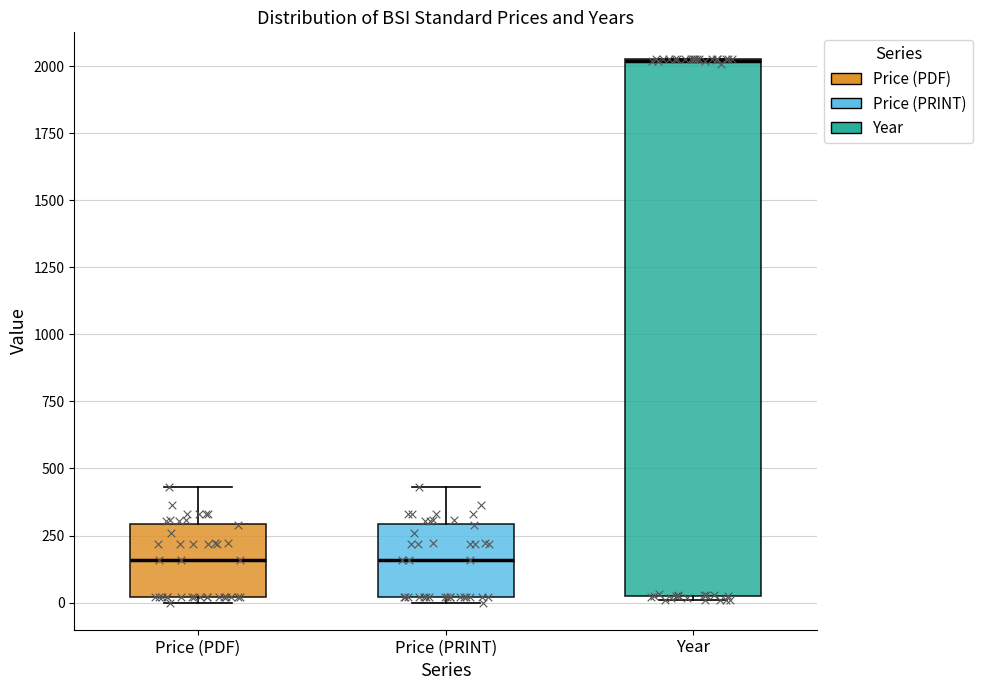

Which box is the tallest, from its lower edge to its upper edge?

Year